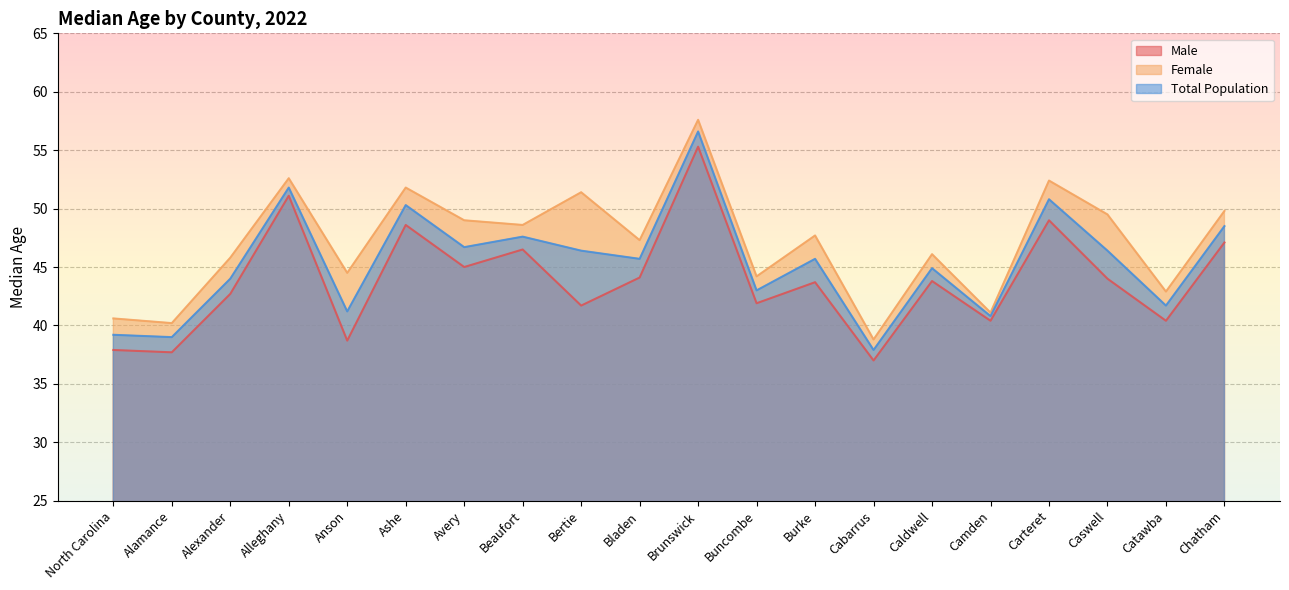

Where is the first local maximum for Female?

Alleghany